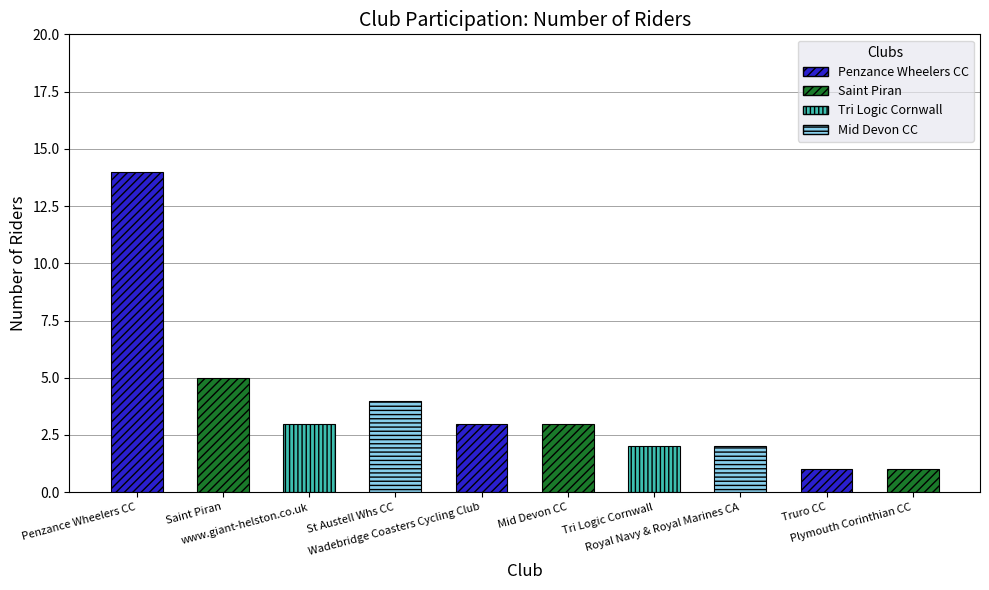

What is the label of the 9th bar from the left?

Truro CC